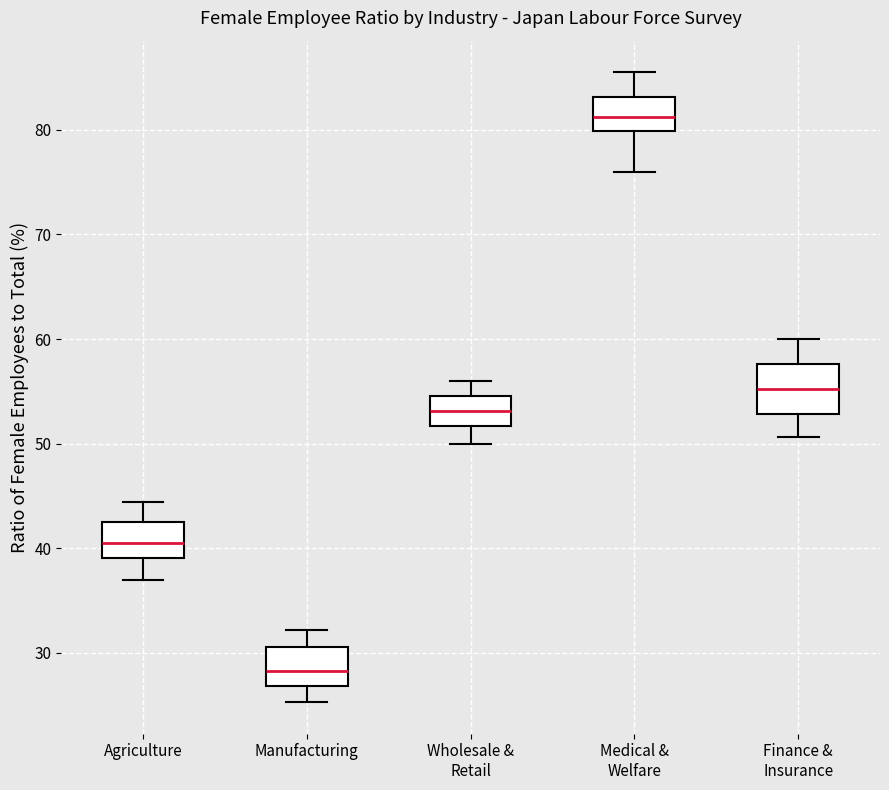

Reading left to right, read every box against the y-axis: the position of its median line, the range the box covers, and the ends of its whiskers. The values are not printed on the chart, so give them approximately, as read against the axis.

Agriculture: median 41, box 39 to 43, whiskers 37 to 44
Manufacturing: median 28, box 27 to 31, whiskers 25 to 32
Wholesale & Retail: median 53, box 52 to 55, whiskers 50 to 56
Medical & Welfare: median 81, box 80 to 83, whiskers 76 to 86
Finance & Insurance: median 55, box 53 to 58, whiskers 51 to 60